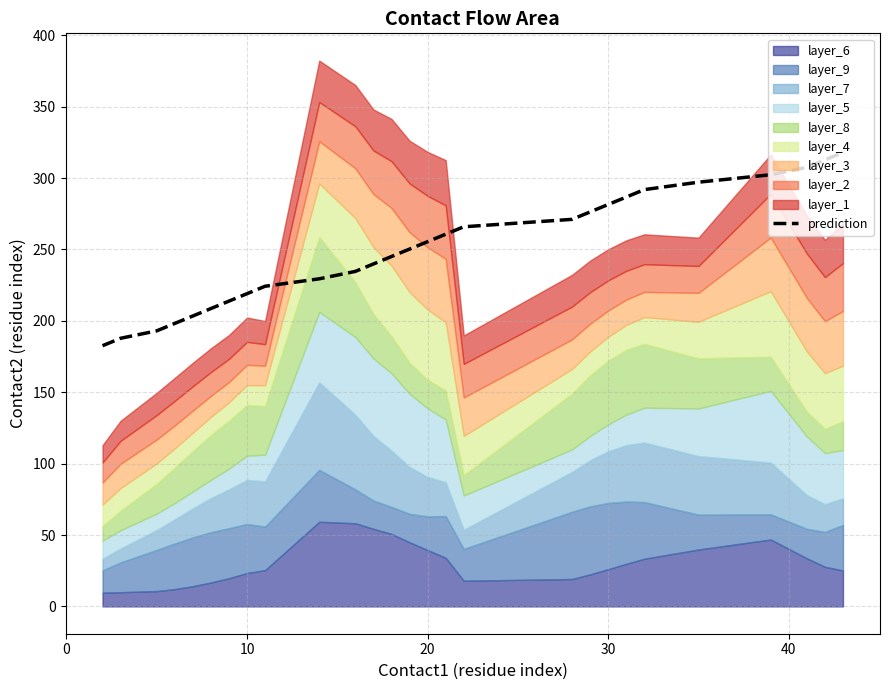

What is the minimum value for prediction?

182.6